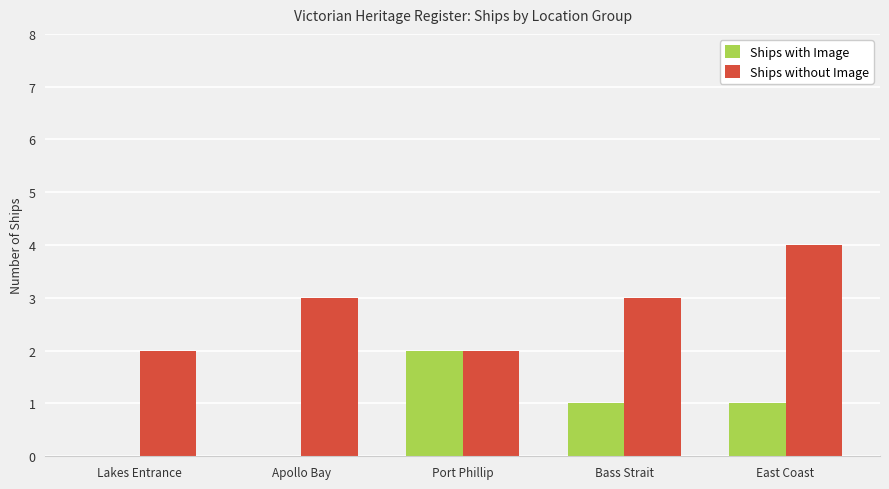

Which series has the largest total across all categories?

Ships without Image